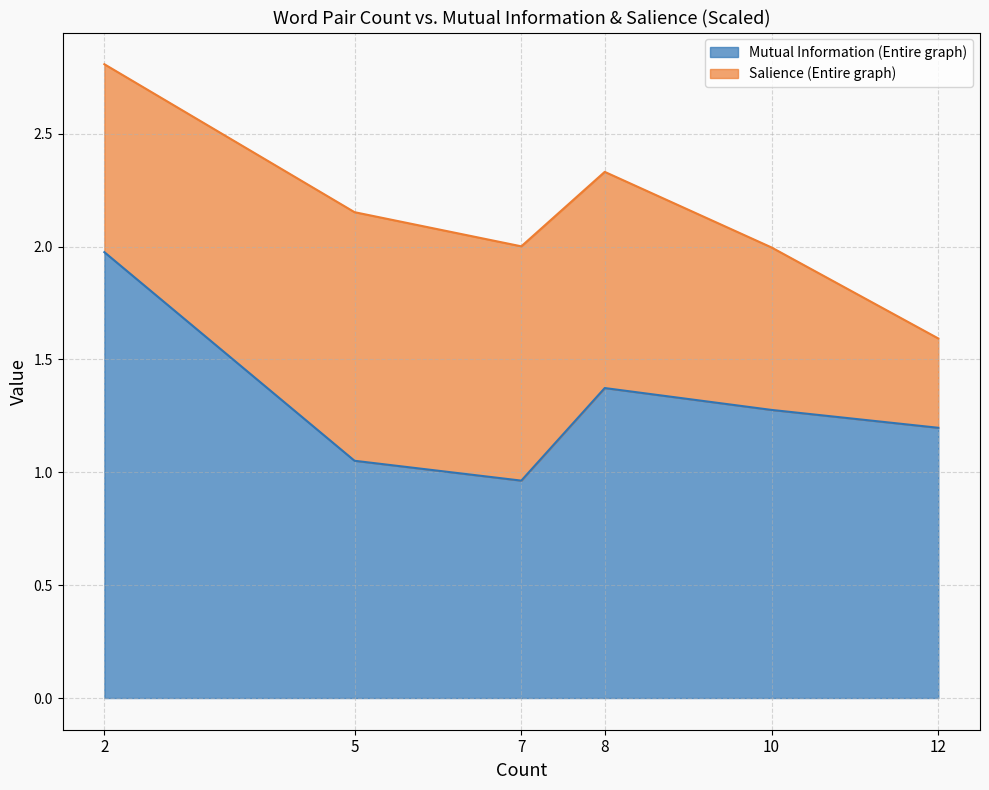

The value of Mutual Information (Entire graph) at 2 is 0.7. True or false?

False